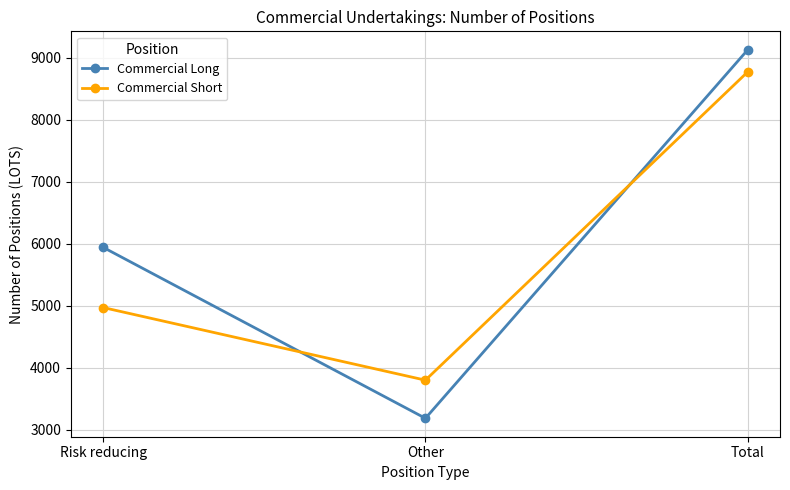

How many Commercial Long values are between 3187 and 9132?

3